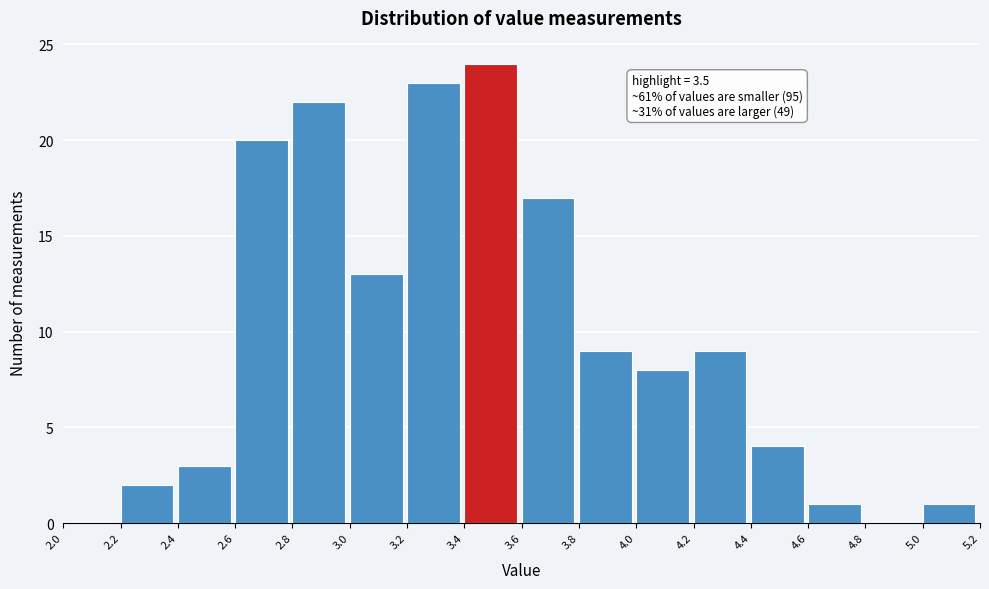

Which range on the x-axis has the tallest bar?

3.4 to 3.6